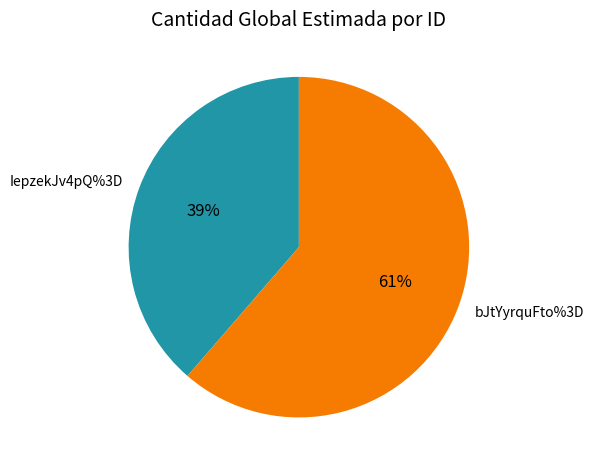

Is IepzekJv4pQ%3D the majority of the pie?

No